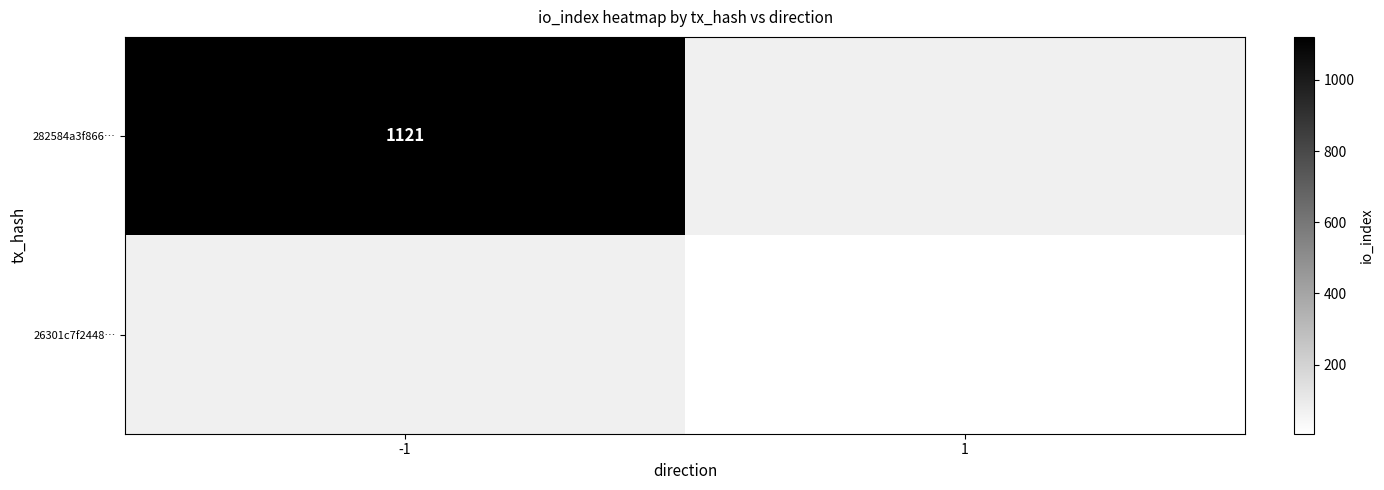

Is it true that 26301c7f2448… equals 6 at 1?

True